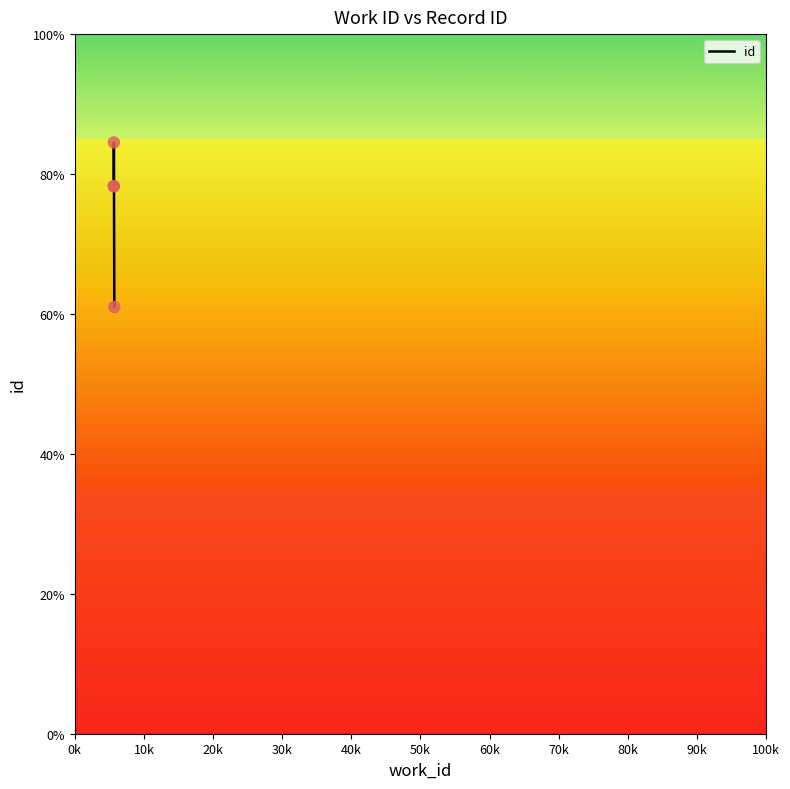

Which has a higher value, 0k or 20k?

20k